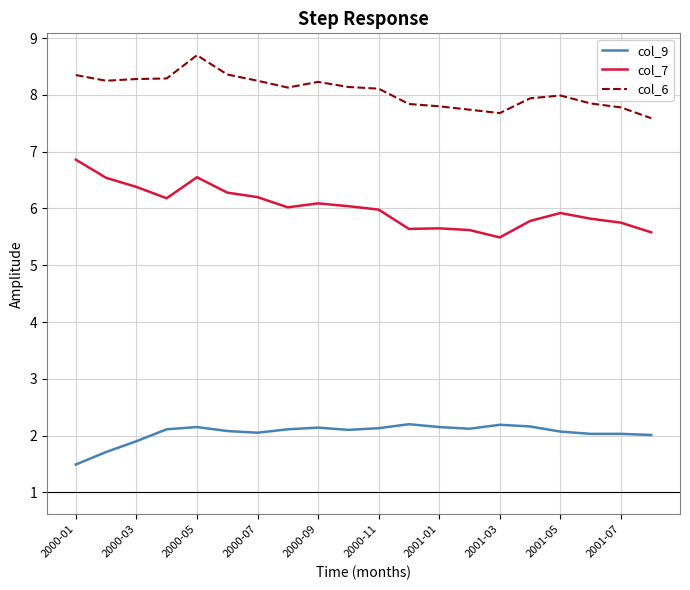

True or false: col_9 and col_6 cross at least once.

False